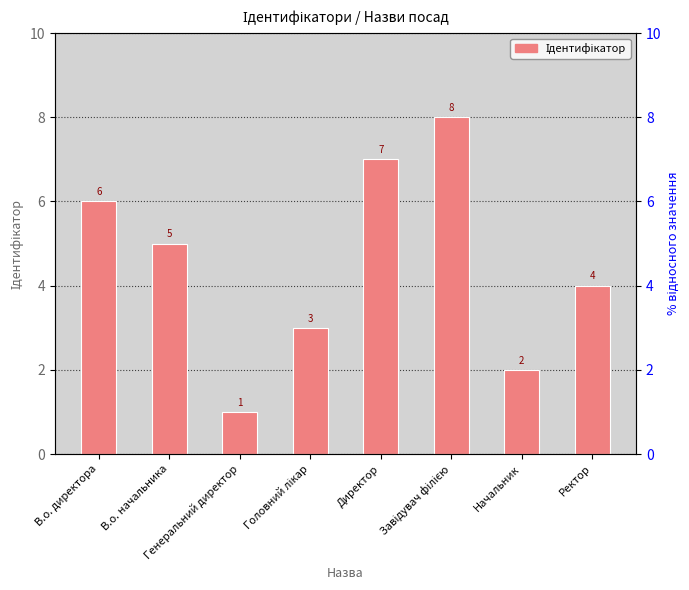

What is the average value?

4